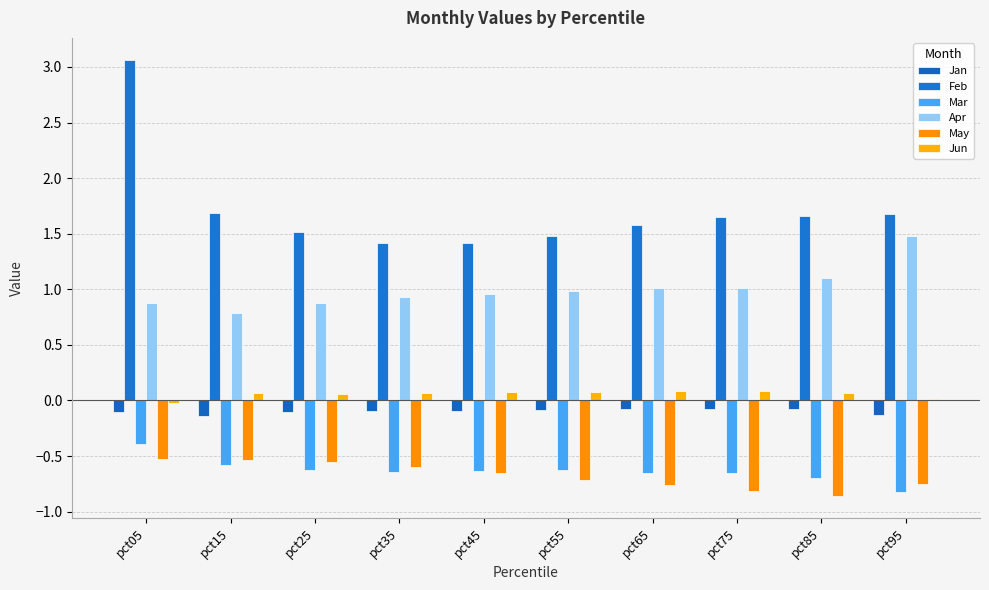

Are the bars horizontal?

No